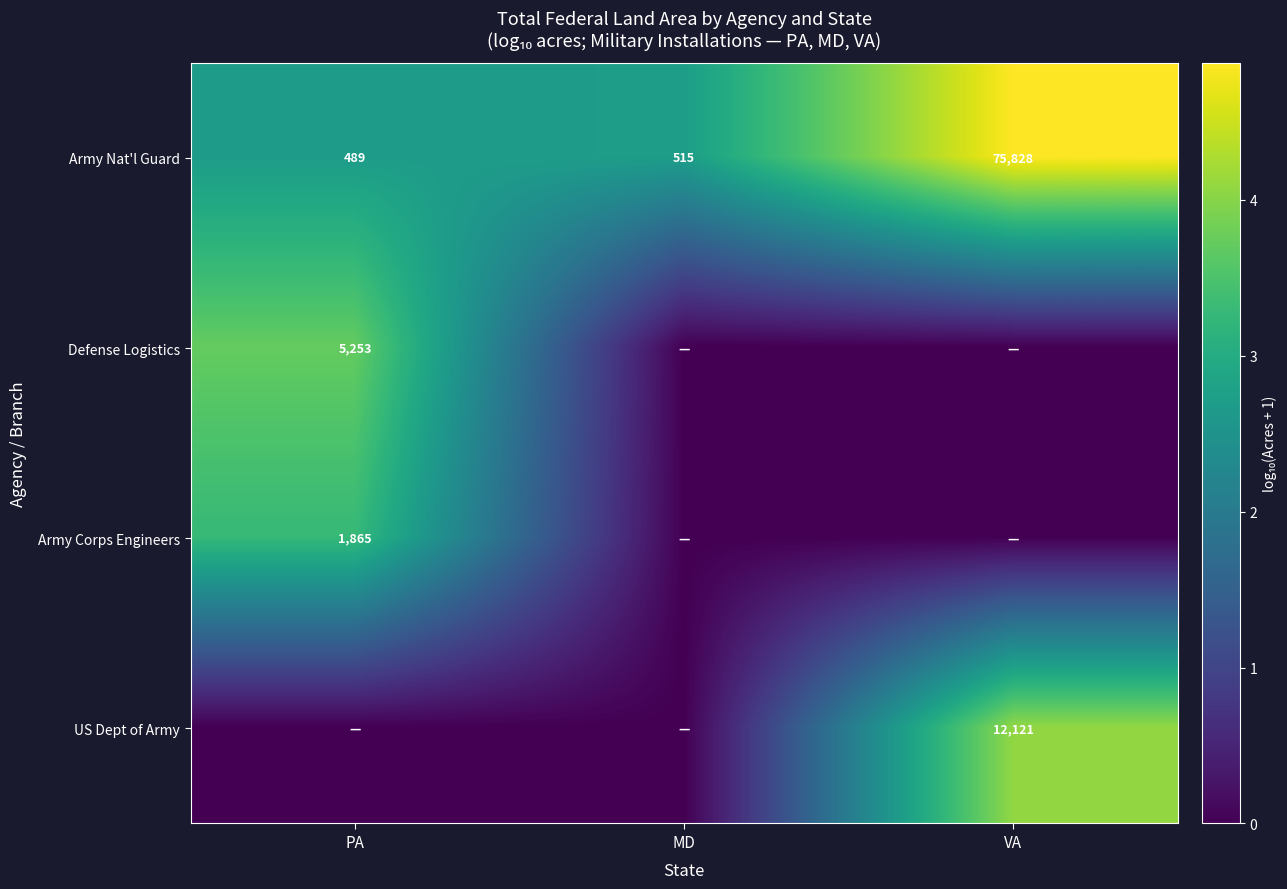

What is the sum of the Army Nat'l Guard values at VA and PA?

76317